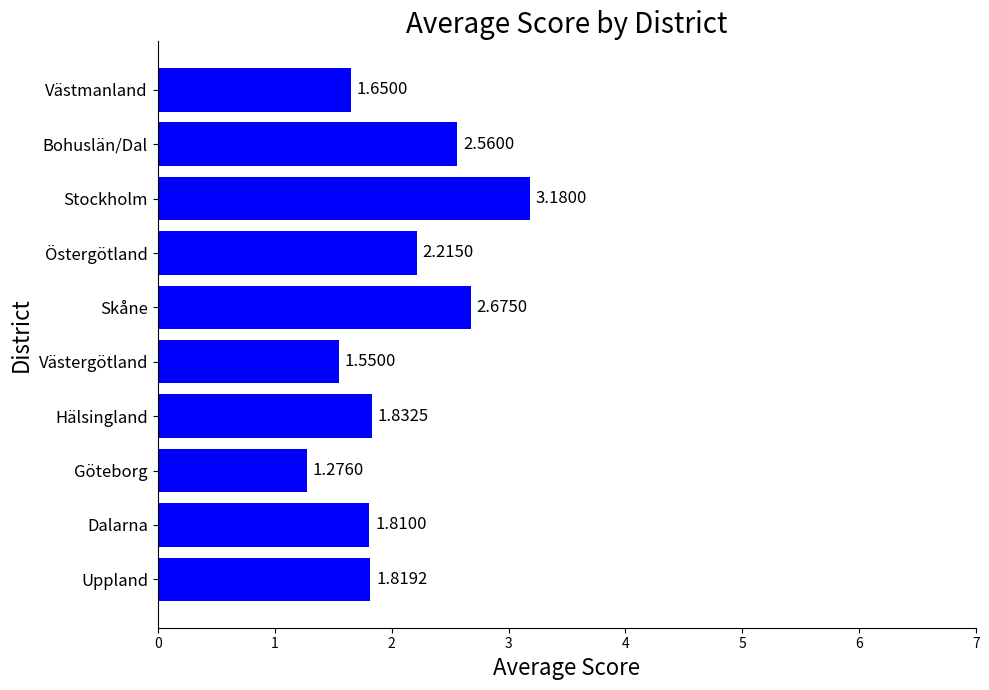

What is the ratio of the value at Uppland to the value at Skåne?

0.7